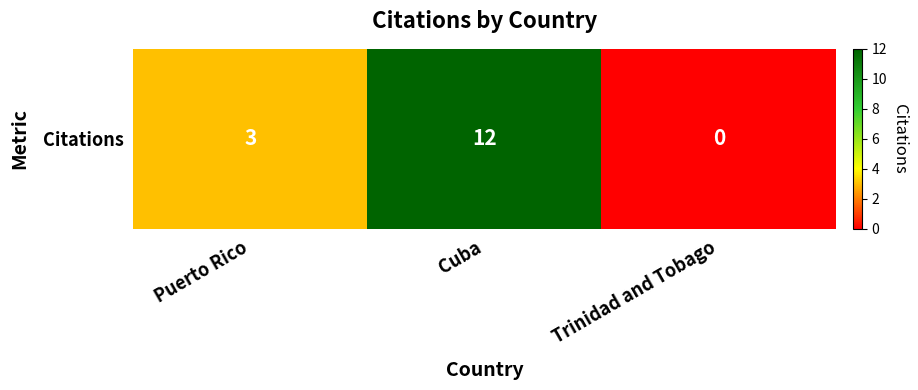

List the labels in order of value, largest first.

Cuba, Puerto Rico, Trinidad and Tobago